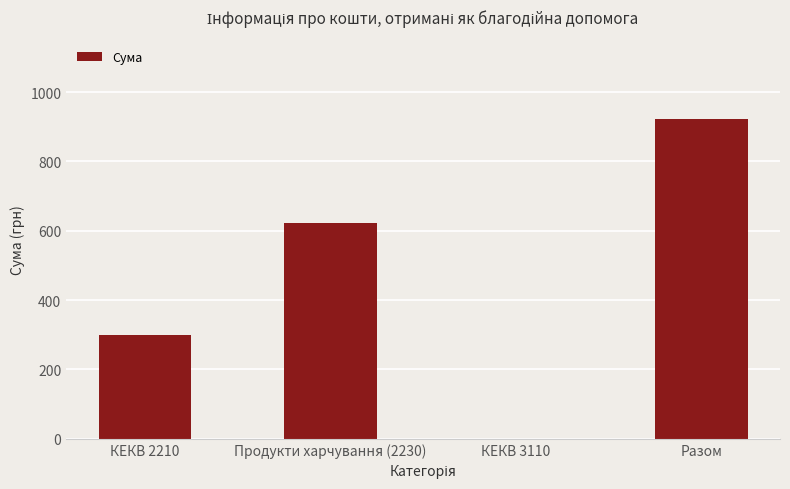

What is the change in value from КЕКВ 2210 to Разом?

+621.2